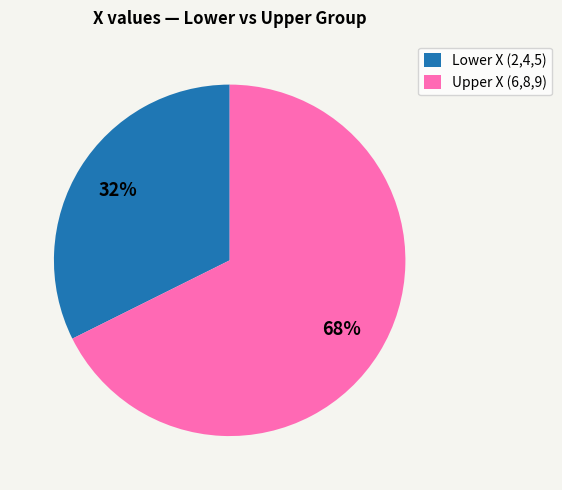

To the nearest percent, what is the combined percentage of Upper X (6,8,9) and Lower X (2,4,5)?

100%